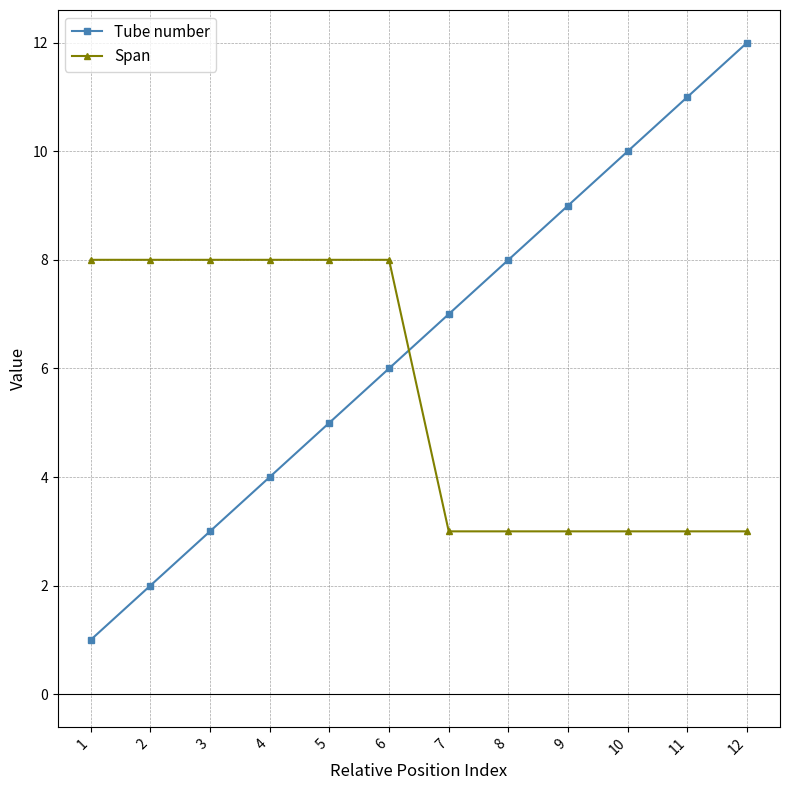

Reading left to right, transcribe all the data shown in this chart.

Tube number: 1	2	3	4	5	6	7	8	9	10	11	12
Span: 8	8	8	8	8	8	3	3	3	3	3	3